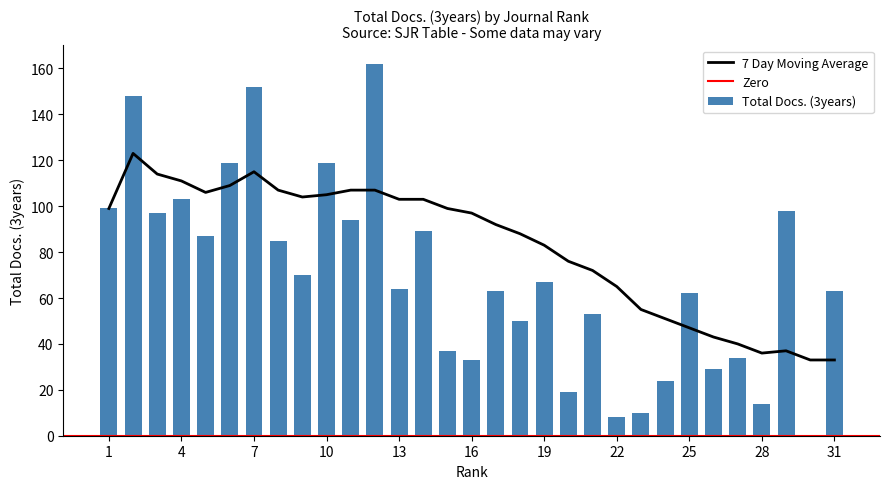

How many groups of bars are there?

31